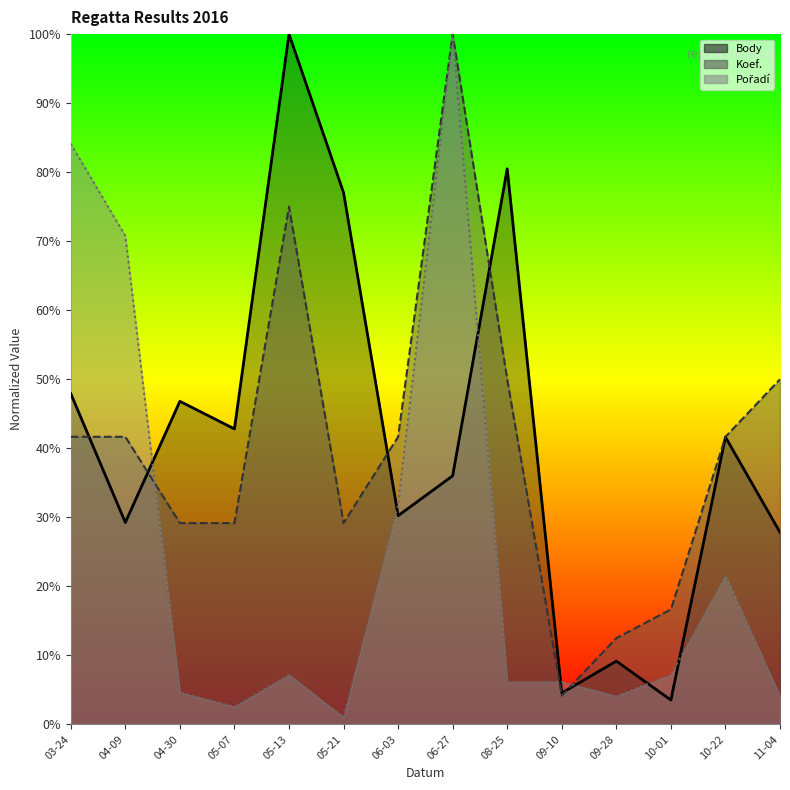

Which has a higher value, 04-30 or 06-27?

04-30